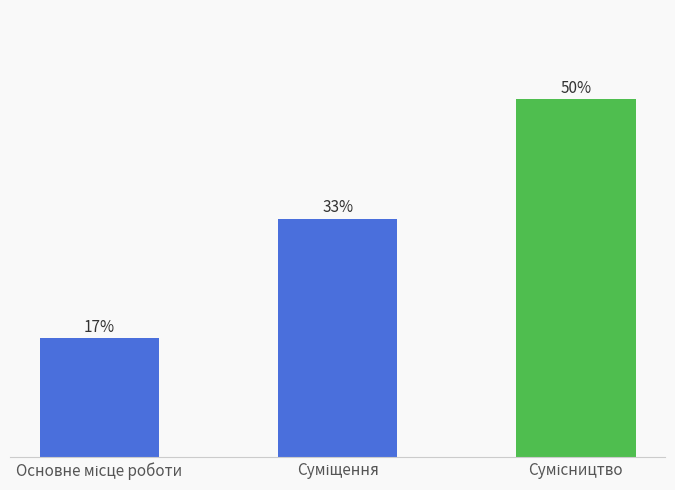

Does the chart contain any negative values?

No